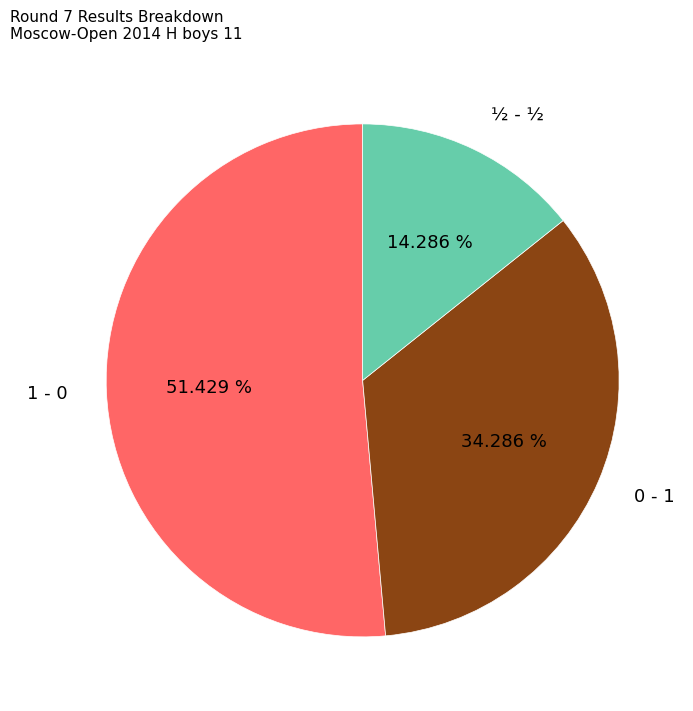

Approximately how many times larger is the value at ½ - ½ compared to 1 - 0?

0.3